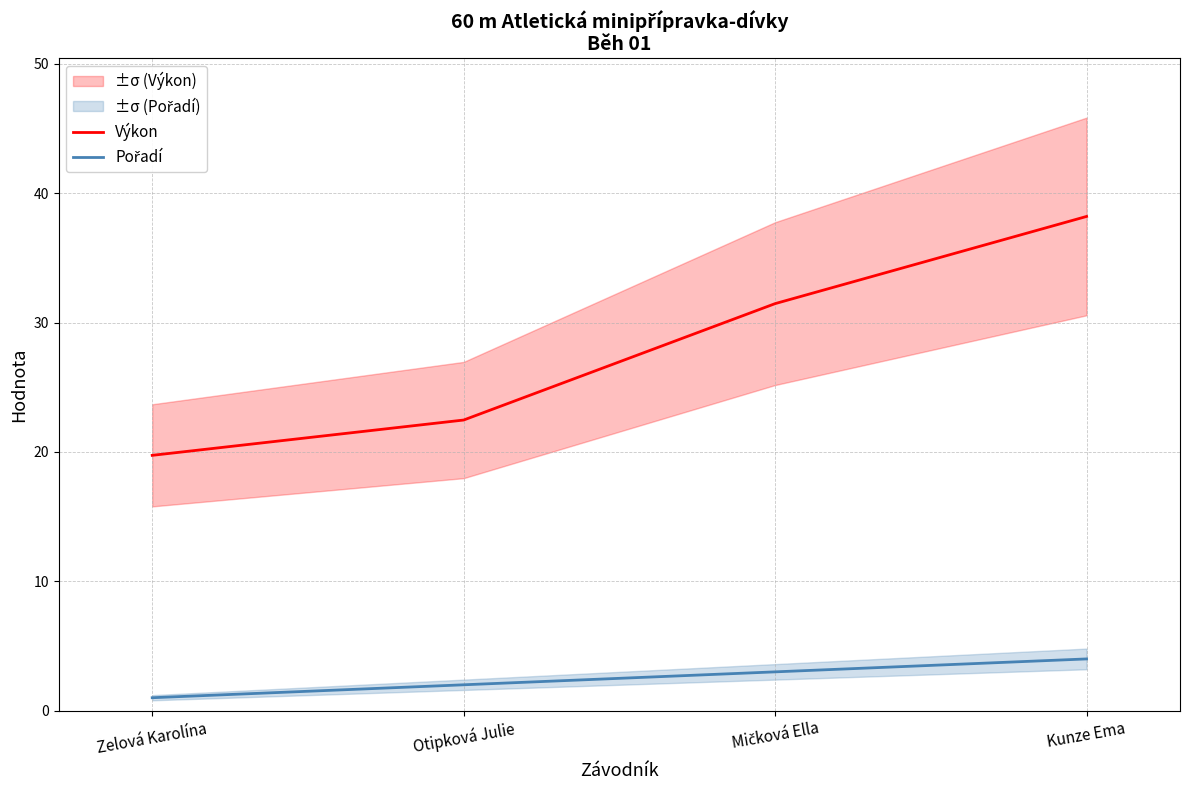

What is the value of the Výkon point at the 4th from the left?

38.2